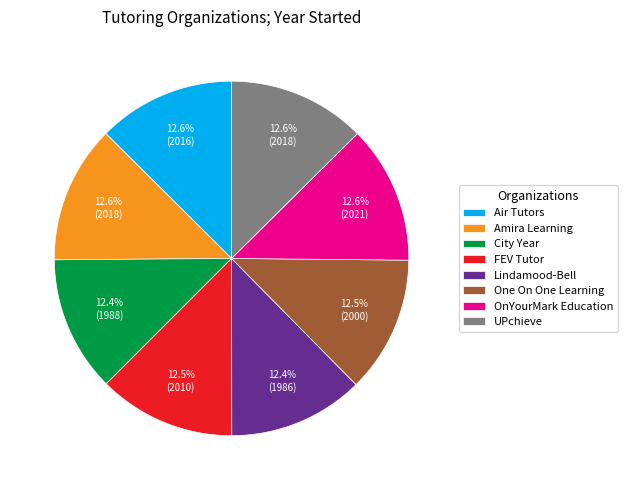

What is the total percentage of One On One Learning and OnYourMark Education?

25.0%